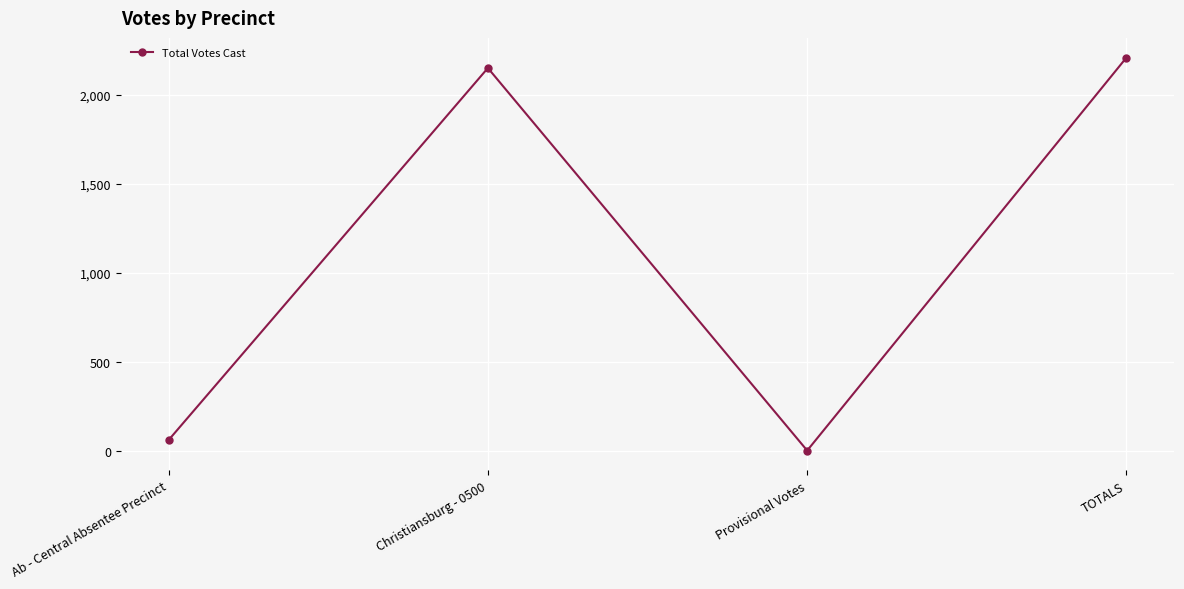

Reading right to left, list all the values displayed in this chart.

2211	0	2152	59